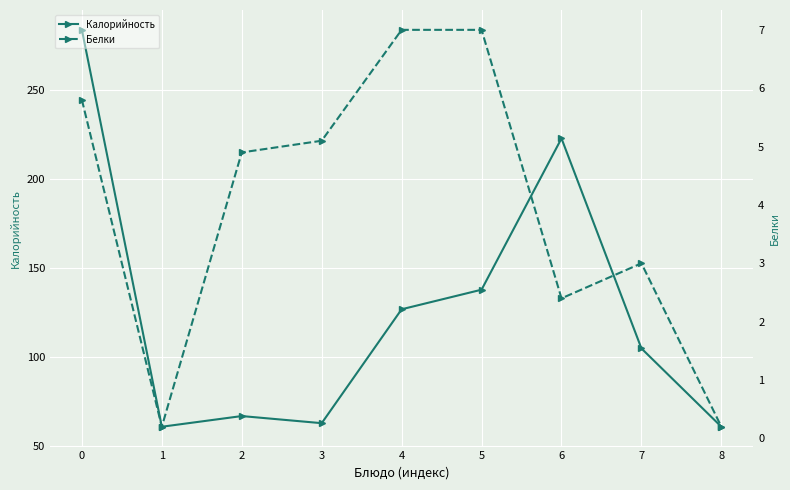

Where is the first local maximum for Белки?

7